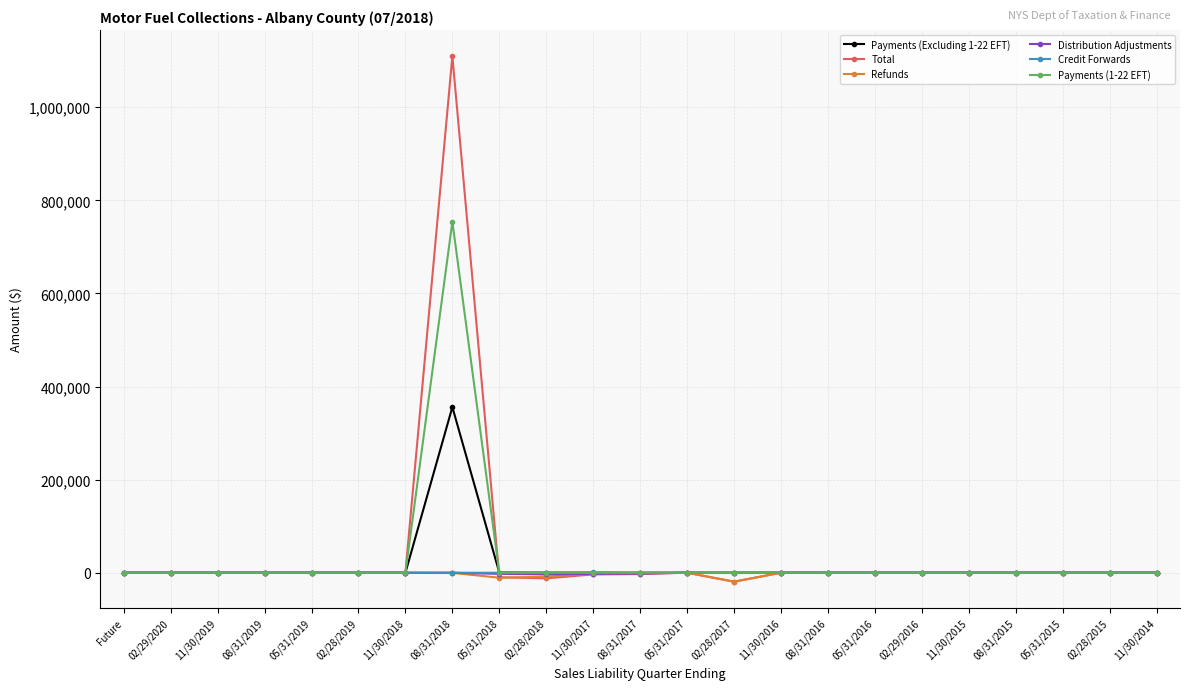

The value of Distribution Adjustments at 02/28/2017 is 0.0. True or false?

True